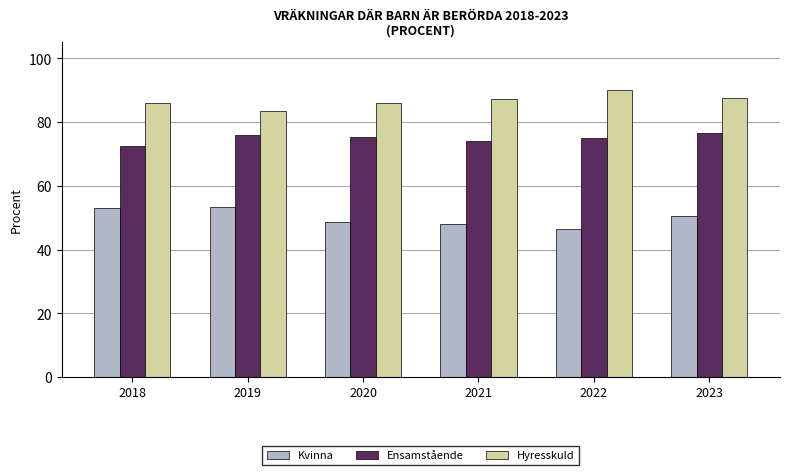

Rank the series by their maximum value, from highest to lowest.

Hyresskuld, Ensamstående, Kvinna